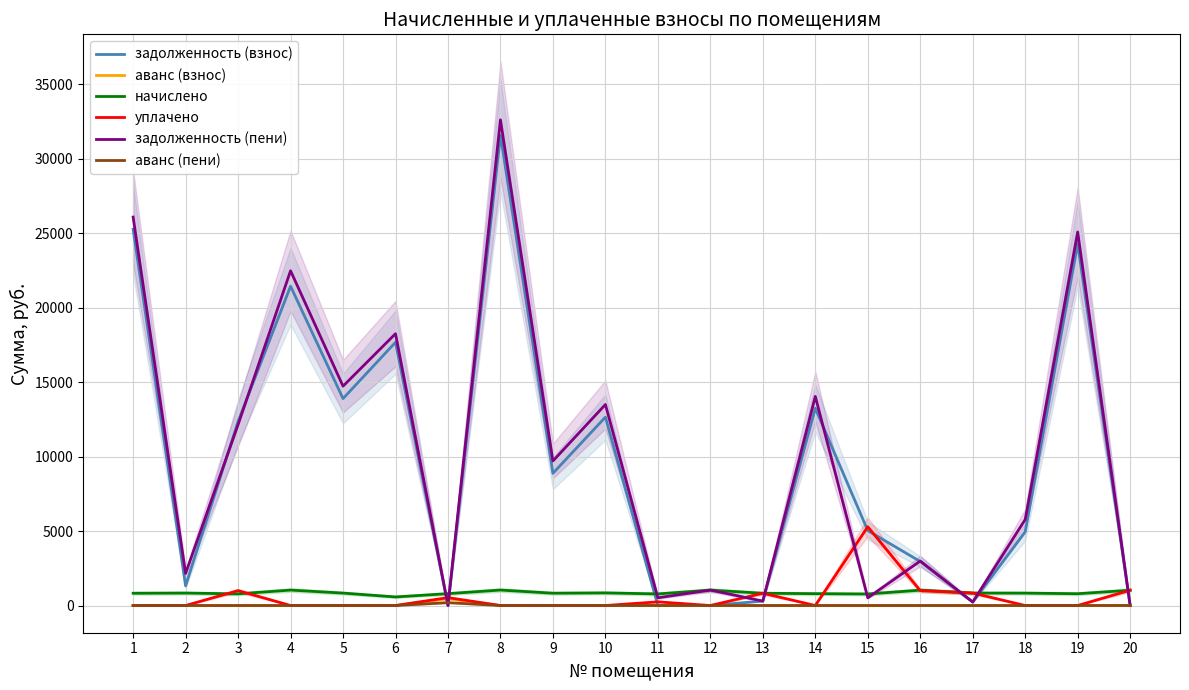

True or false: задолженность (взнос) has a value of 299.0 at 13.

True